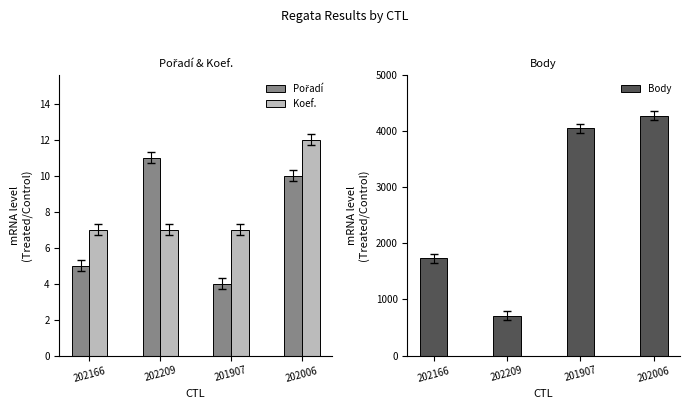

The value of Pořadí at 201907 is 4. True or false?

True